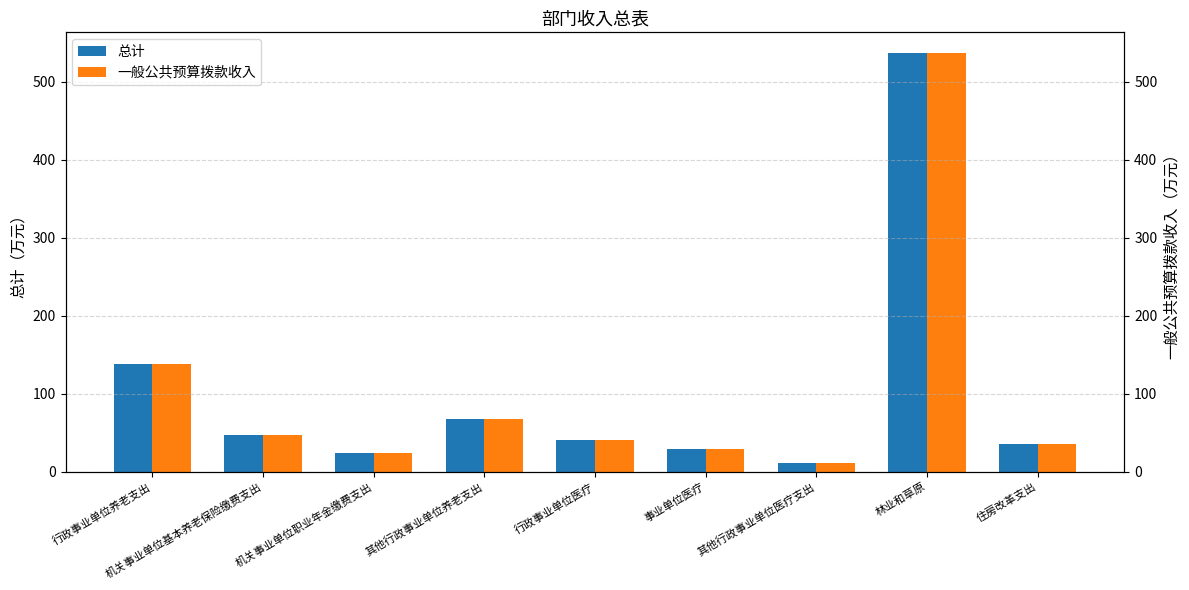

Which category has the highest value across all series?

林业和草原